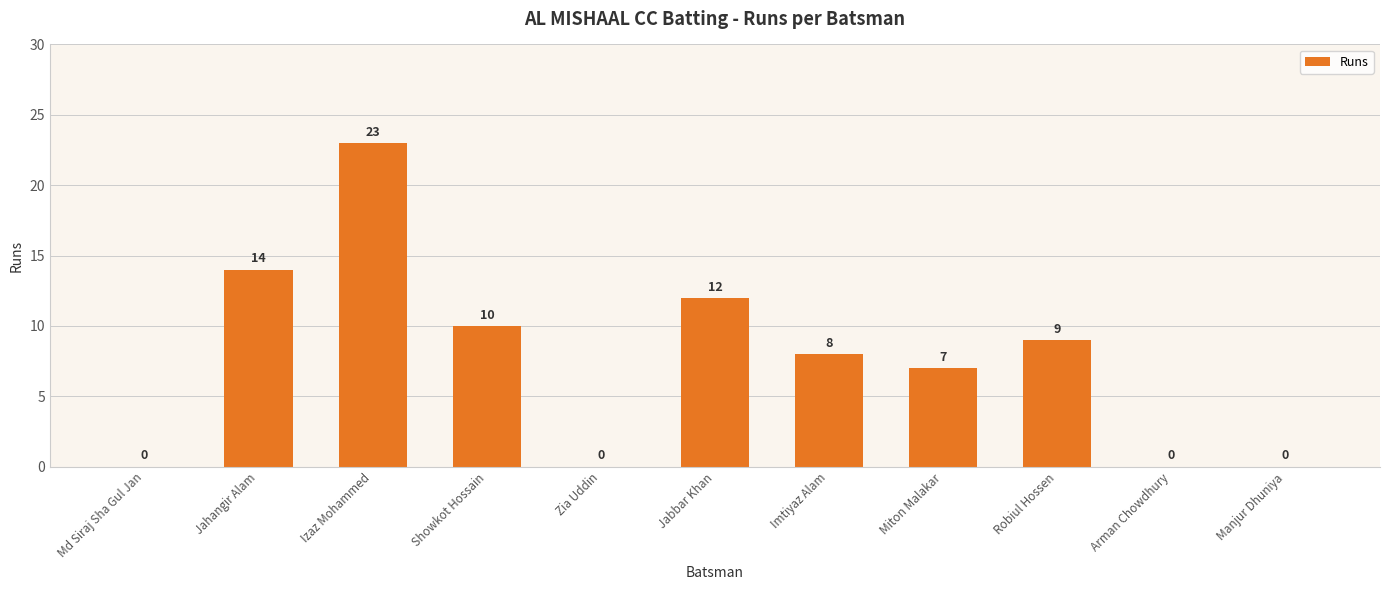

Count the number of data series in this chart.

1